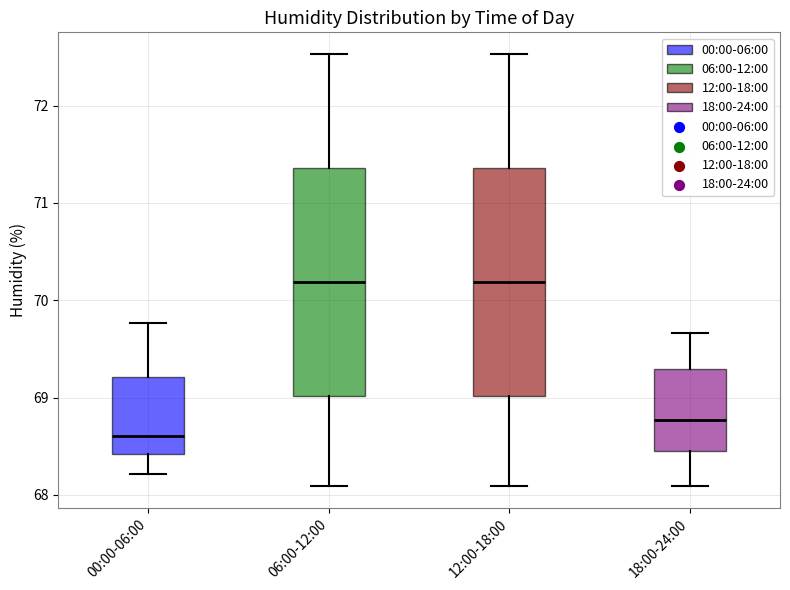

Which box's median line is the lowest?

00:00-06:00